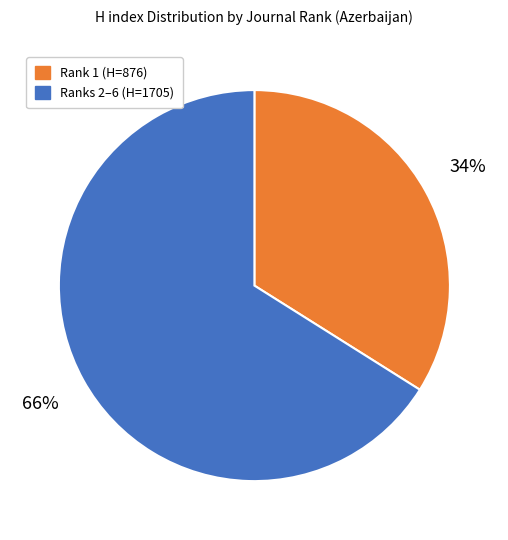

How many segments does this pie chart have?

2